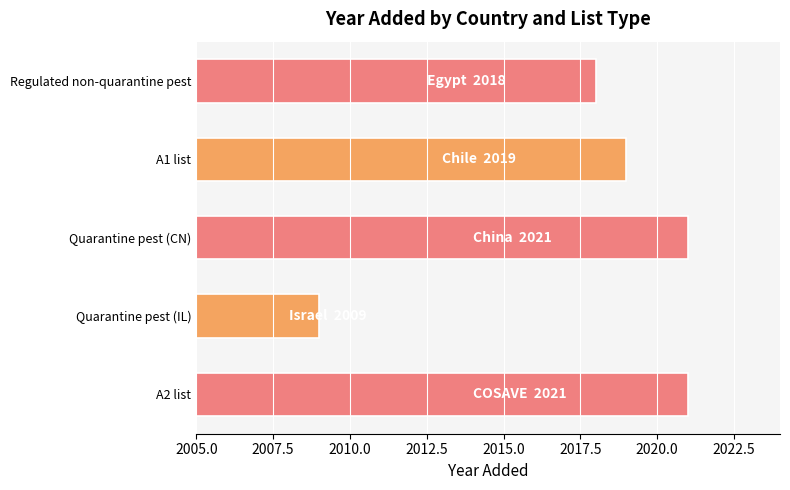

True or false: the data shows 2019 at A1 list.

True